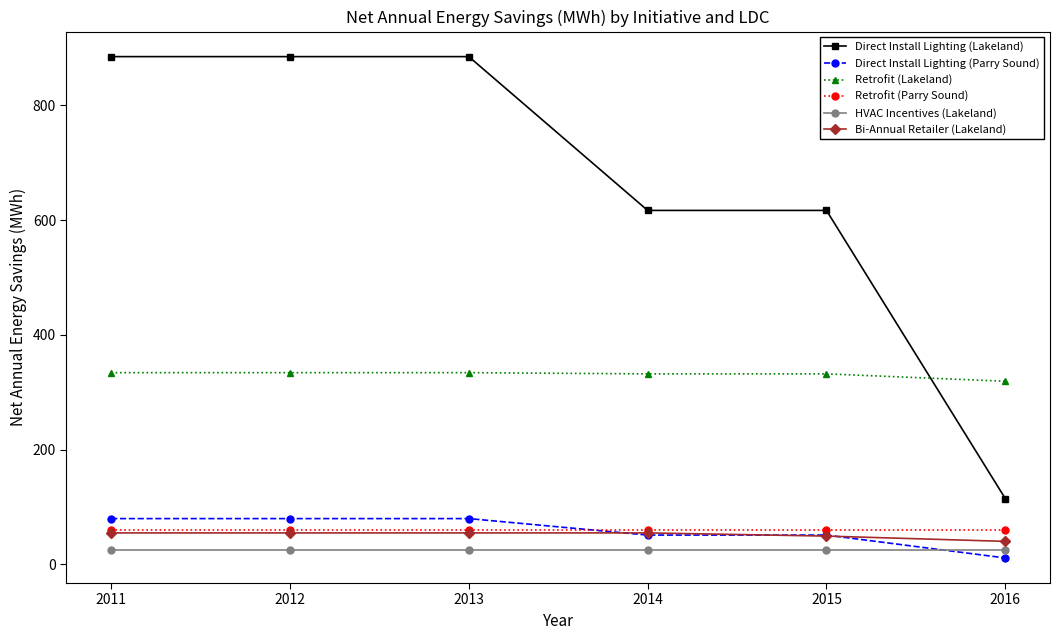

The value of Bi-Annual Retailer (Lakeland) at 2012 is 54.8. True or false?

True